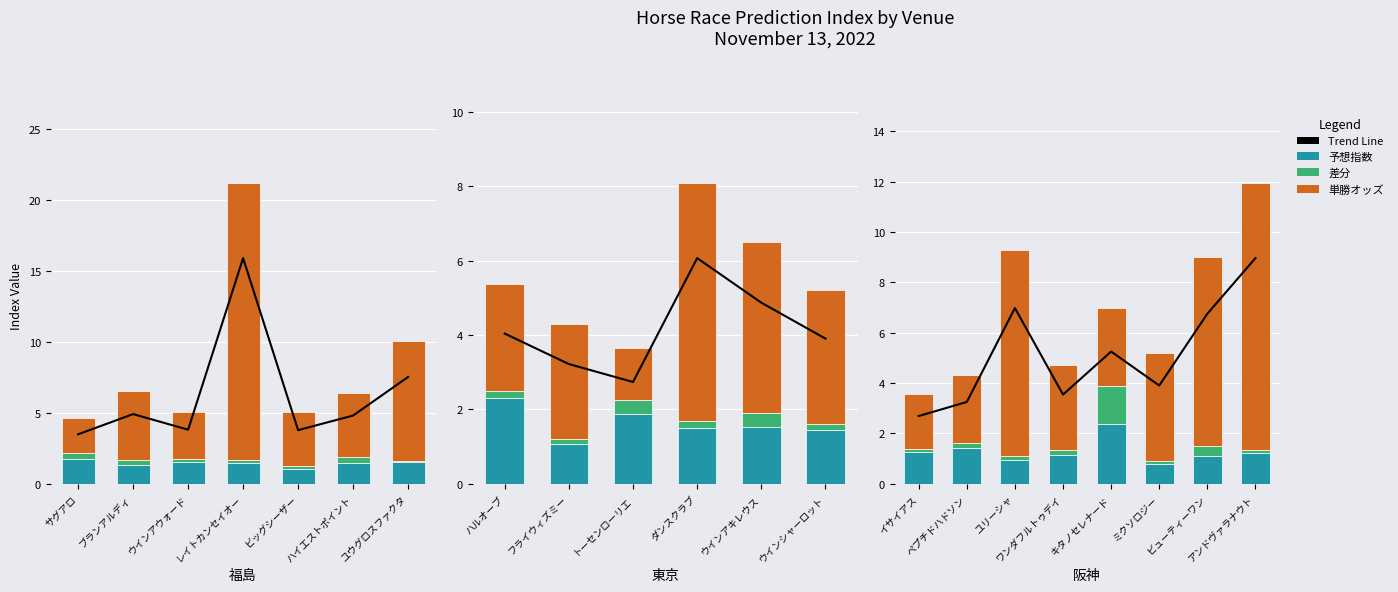

How many bars are there in each group?

3